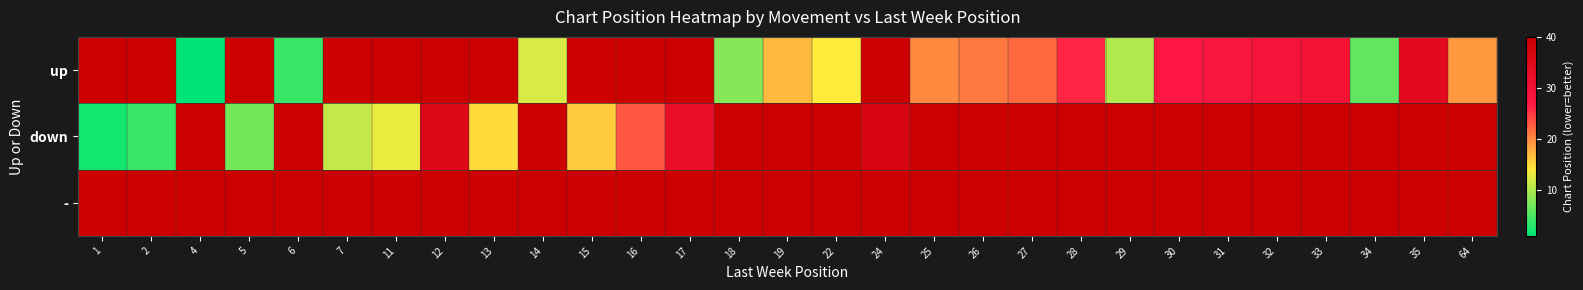

At which label does row_0 reach its peak?

1